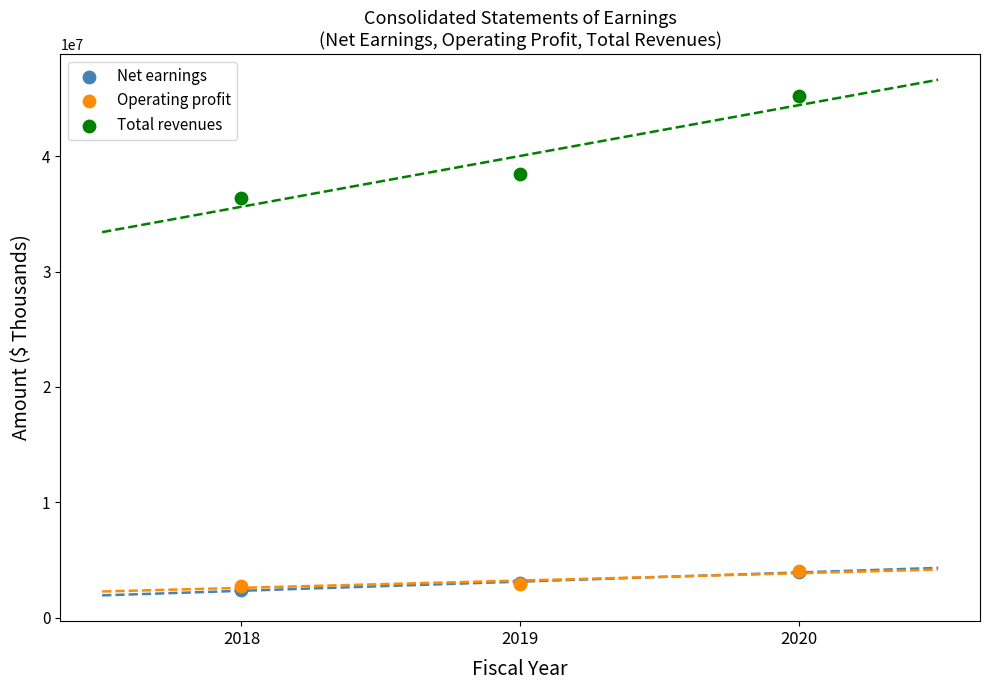

What are all the series names shown in the legend?

Net earnings, Operating profit, Total revenues